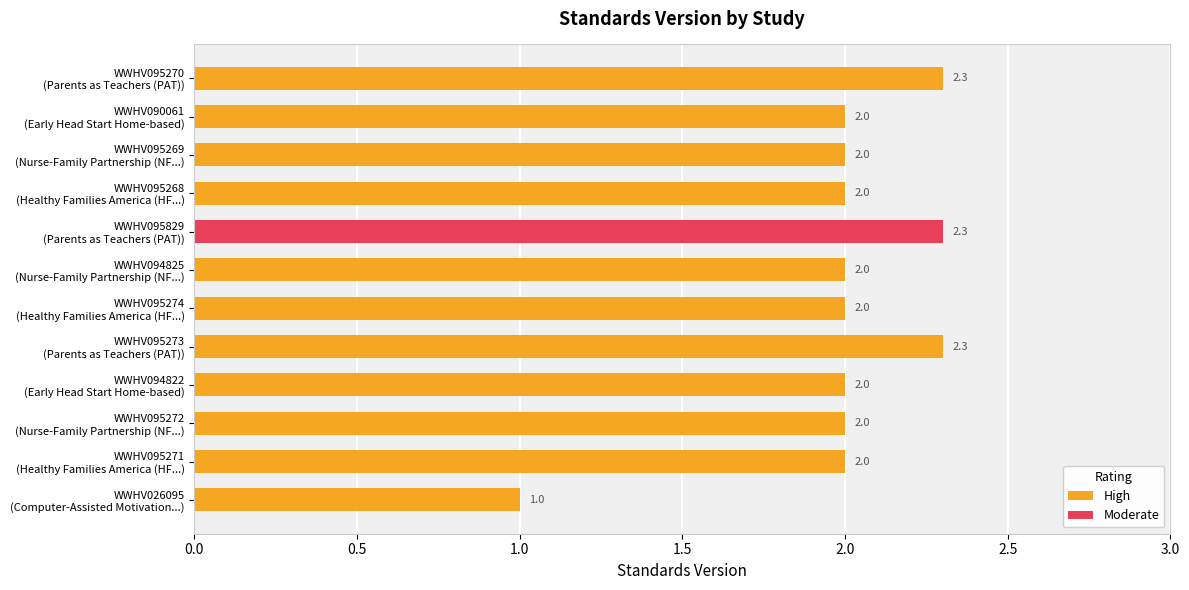

How many High values are between 2 and 3?

10